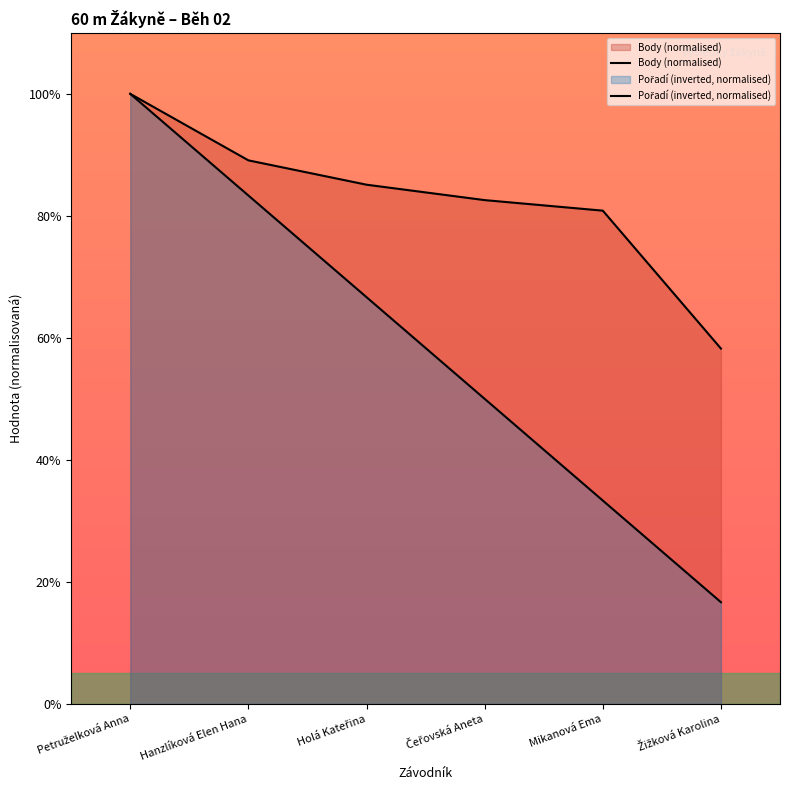

True or false: Pořadí (inverted, normalised) has more than 2 interior local peaks.

False